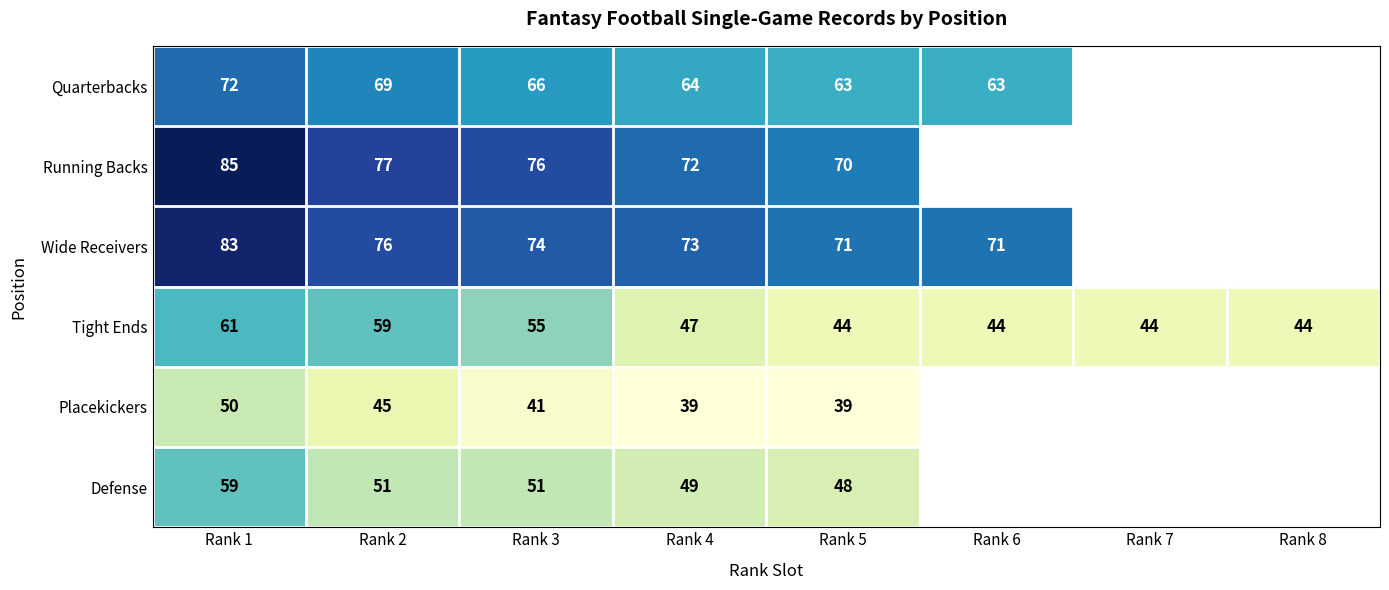

What is the minimum value shown in the chart?

39.0